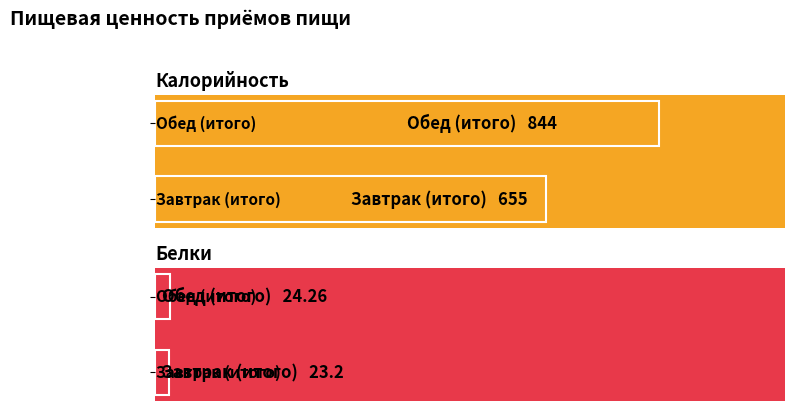

How many distinct data groups are displayed?

2